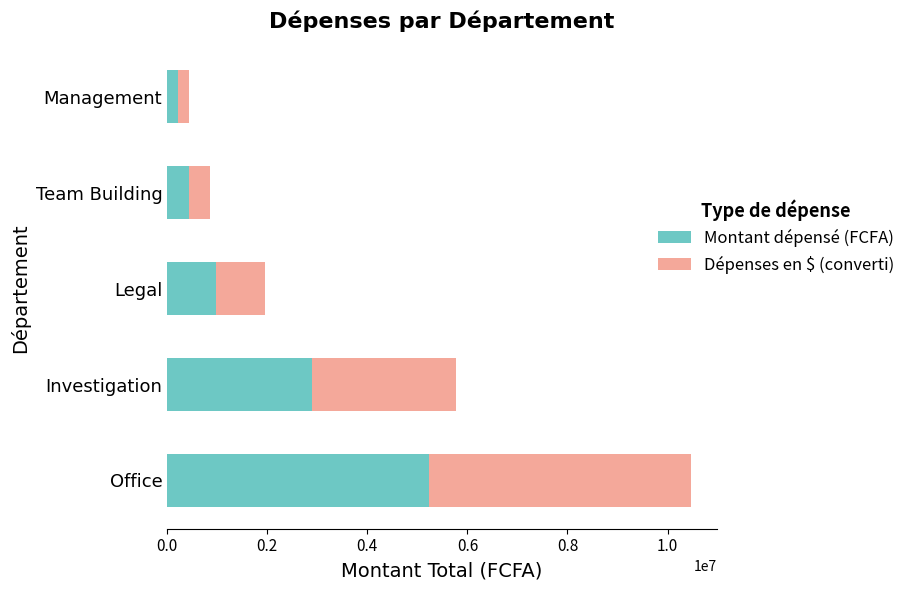

The Montant dépensé (FCFA) series shows 9271066.1 at Office. True or false?

False